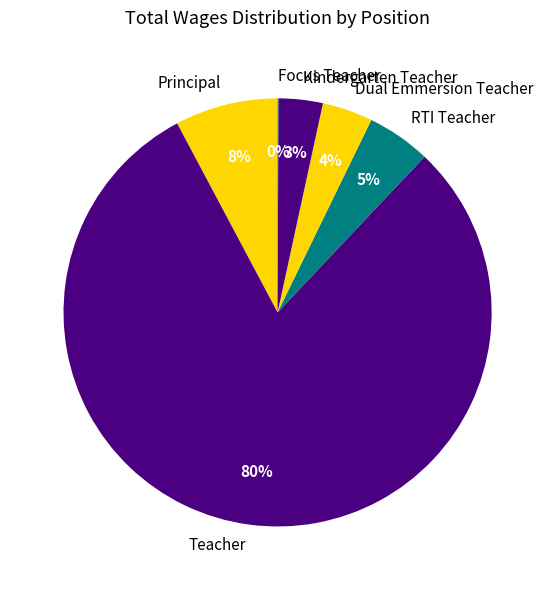

Approximately how many times larger is the value at Principal compared to RTI Teacher?

1.6